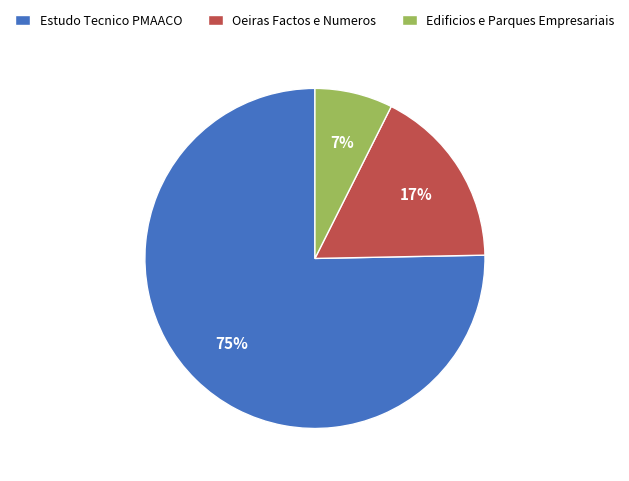

Combined, do Estudo Tecnico PMAACO and Oeiras Factos e Numeros account for over 50%?

Yes